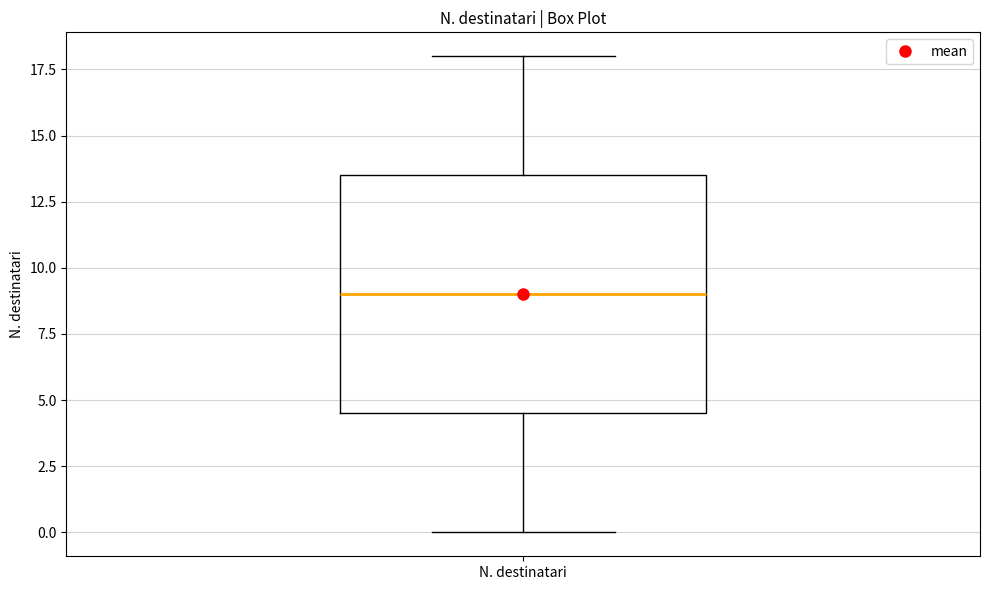

Where is the upper edge of the box for N. destinatari on the y-axis? The values are not printed on the chart, so give them approximately, as read against the axis.

13.5